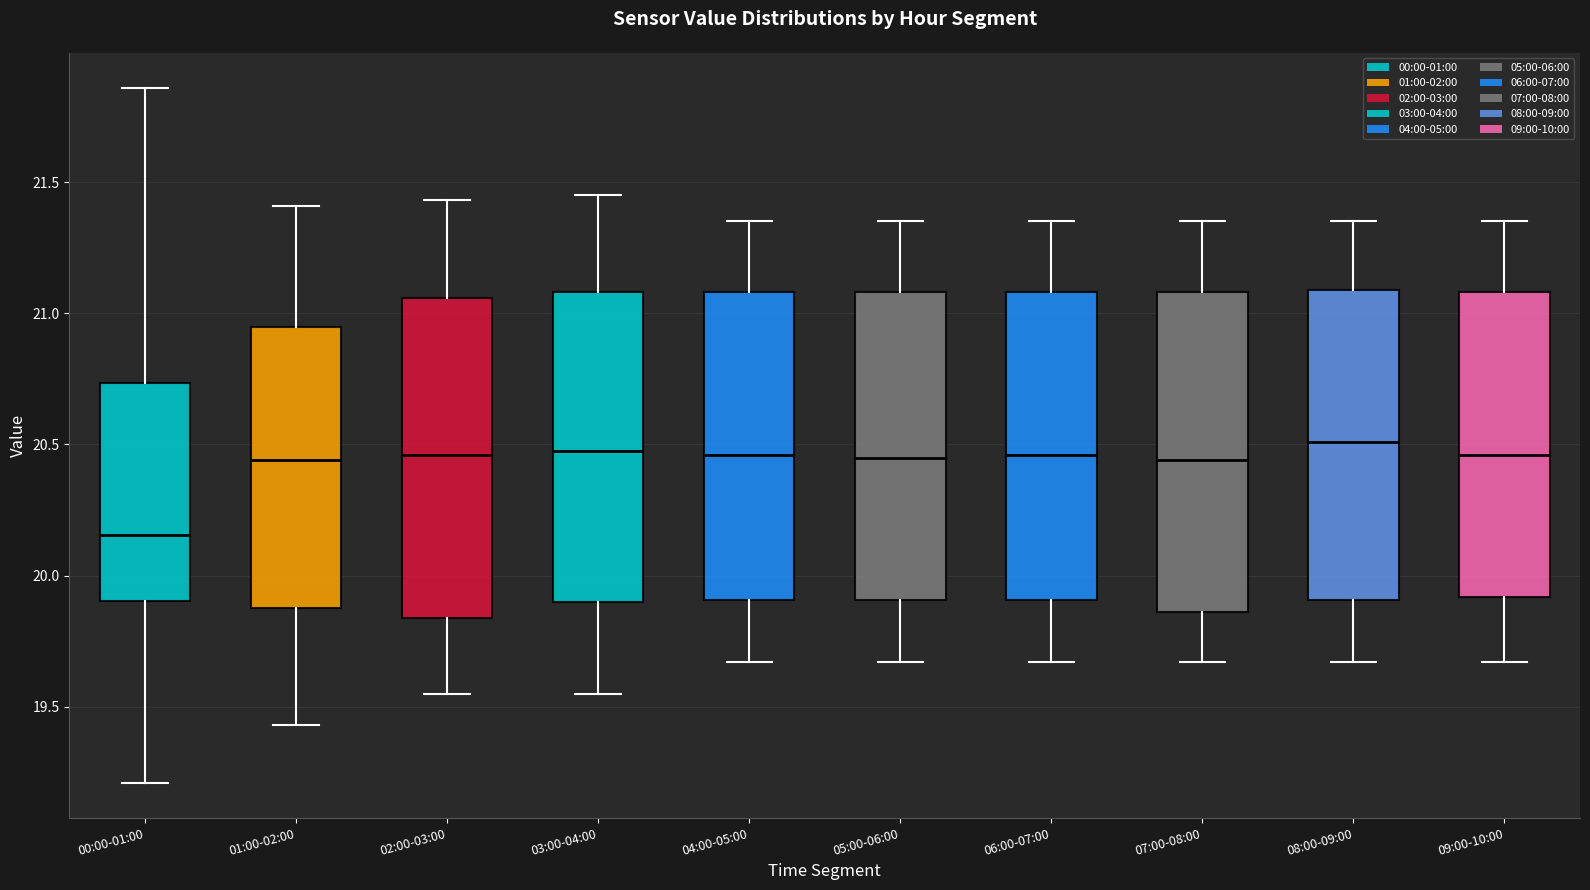

Reading left to right, transcribe this box plot: for each box, give where its median line is, the range the box spans, and where its two whiskers end, as read against the y-axis. The values are not printed on the chart, so give them approximately, as read against the axis.

00:00-01:00: median 20.15, box 19.90 to 20.75, whiskers 19.20 to 21.85
01:00-02:00: median 20.45, box 19.90 to 20.95, whiskers 19.45 to 21.40
02:00-03:00: median 20.45, box 19.85 to 21.05, whiskers 19.55 to 21.45
03:00-04:00: median 20.50, box 19.90 to 21.10, whiskers 19.55 to 21.45
04:00-05:00: median 20.45, box 19.90 to 21.10, whiskers 19.65 to 21.35
05:00-06:00: median 20.45, box 19.90 to 21.10, whiskers 19.65 to 21.35
06:00-07:00: median 20.45, box 19.90 to 21.10, whiskers 19.65 to 21.35
07:00-08:00: median 20.45, box 19.85 to 21.10, whiskers 19.65 to 21.35
08:00-09:00: median 20.50, box 19.90 to 21.10, whiskers 19.65 to 21.35
09:00-10:00: median 20.45, box 19.90 to 21.10, whiskers 19.65 to 21.35